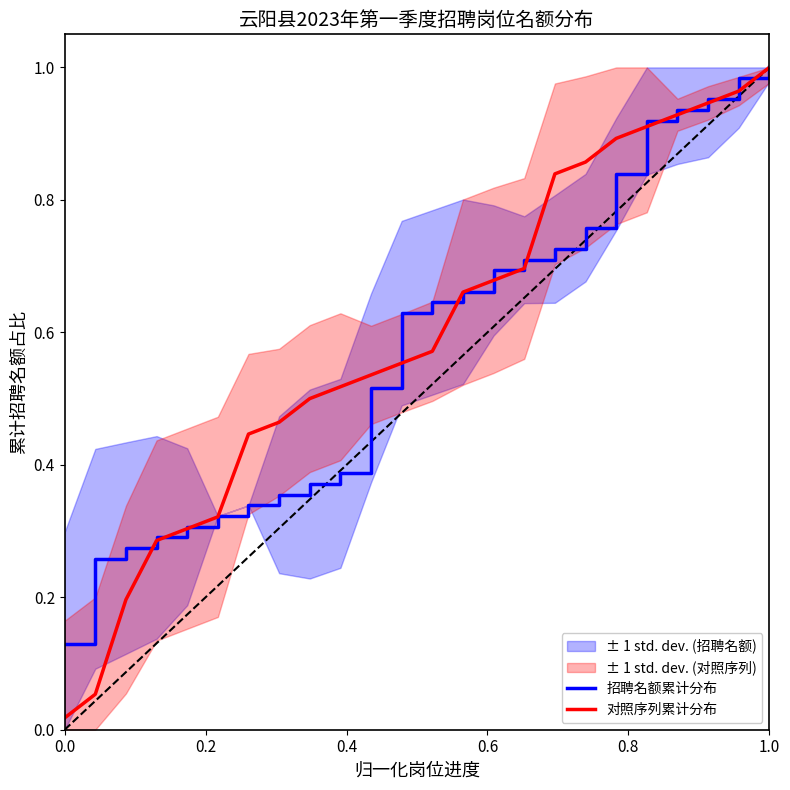

At how many categories does at least one series exceed 0?

24